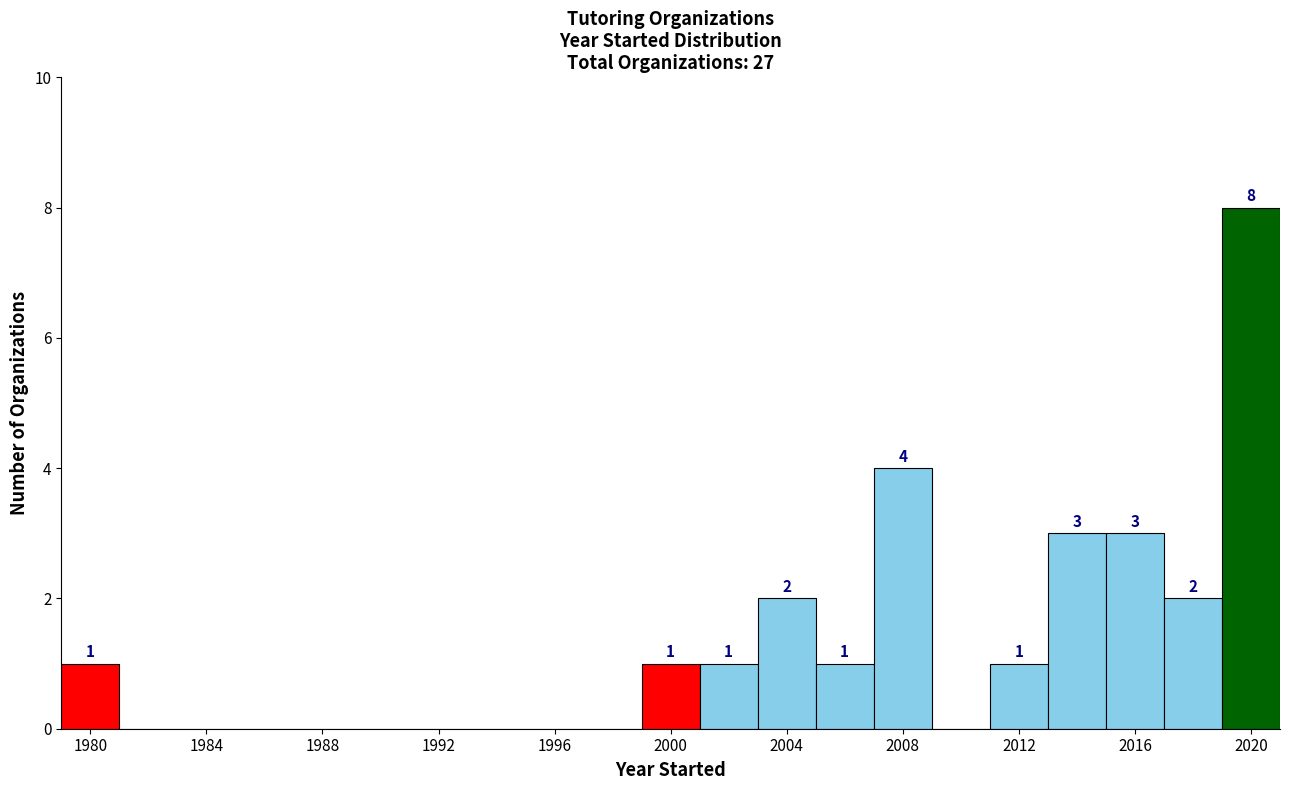

Which range on the x-axis has the tallest bar?

2019 to 2021